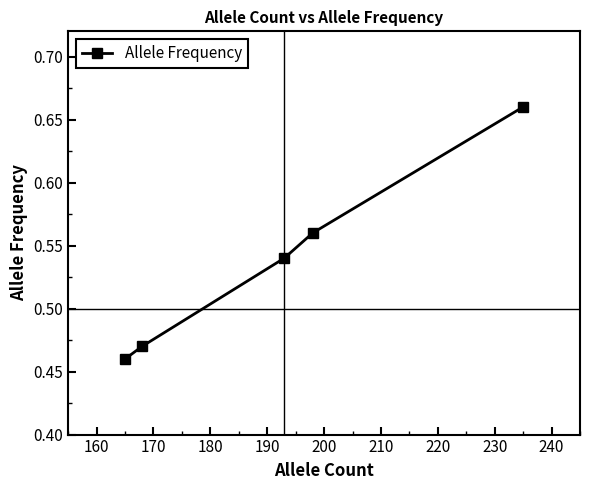

Count the values in the range 0 to 1.

5